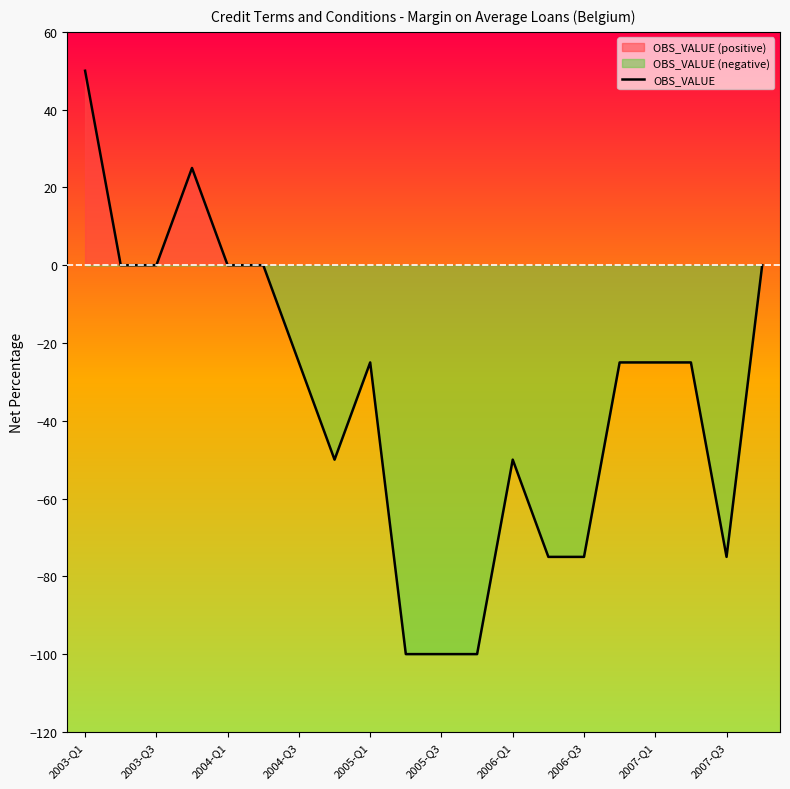

The value of OBS_VALUE at 2004-Q1 is -60. True or false?

False